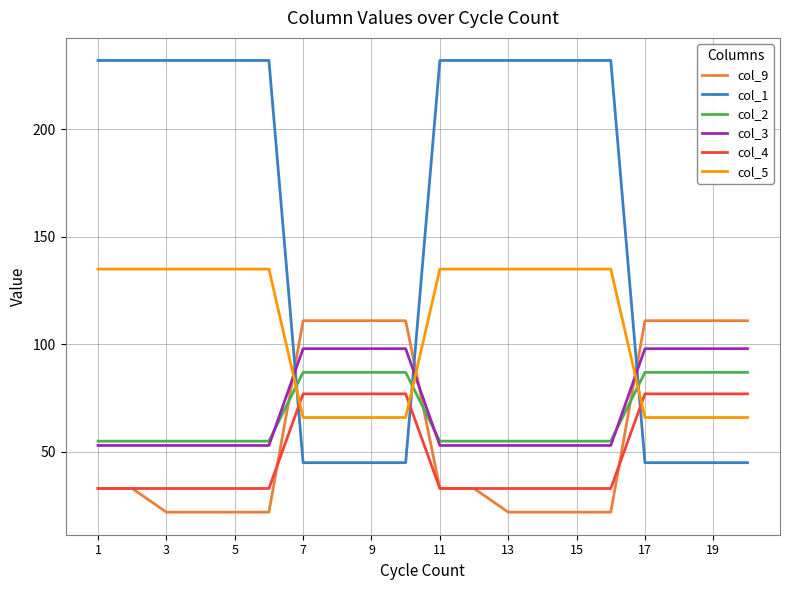

Which series has the largest total across all categories?

col_1